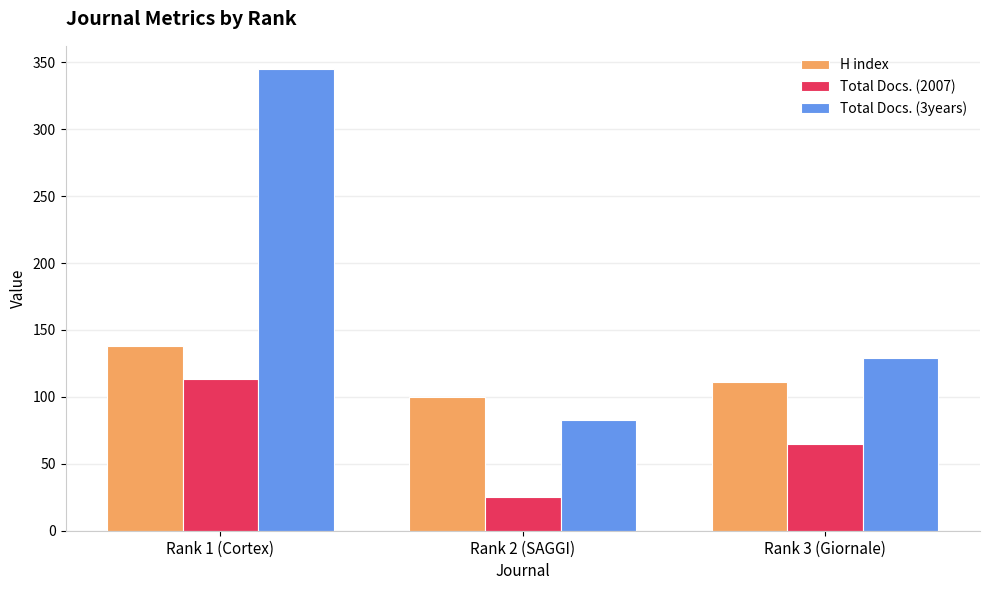

What is the label of the 2nd bar from the right?

Rank 2 (SAGGI)